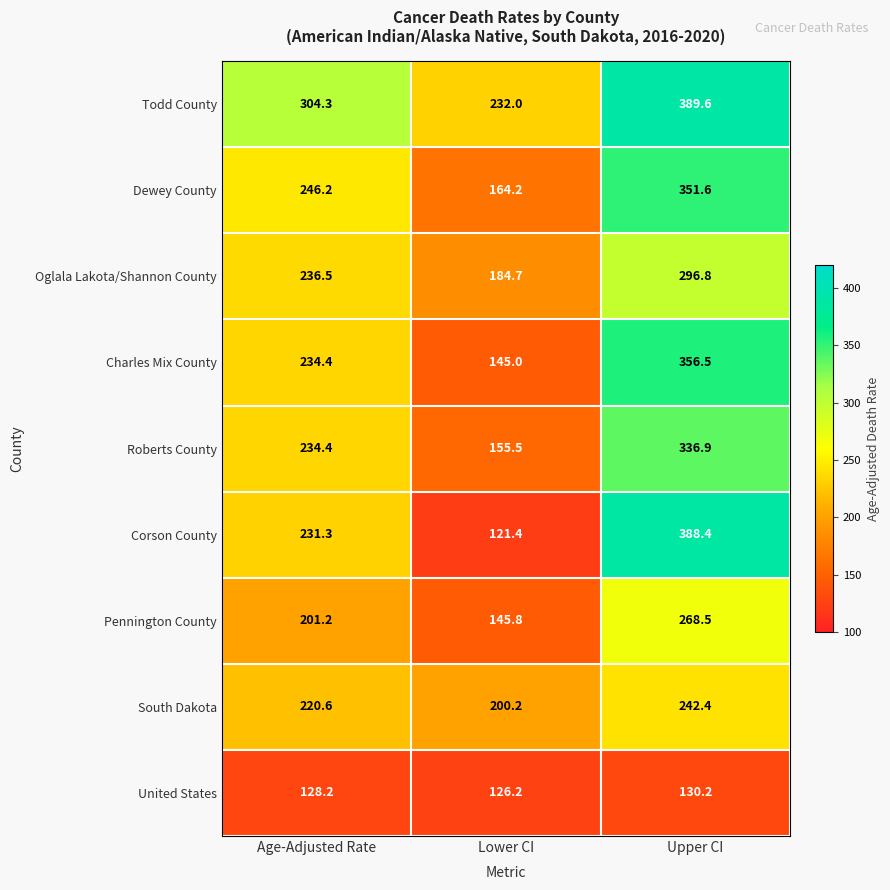

What is the sum of the Dewey County values at Upper CI and Lower CI?

515.8